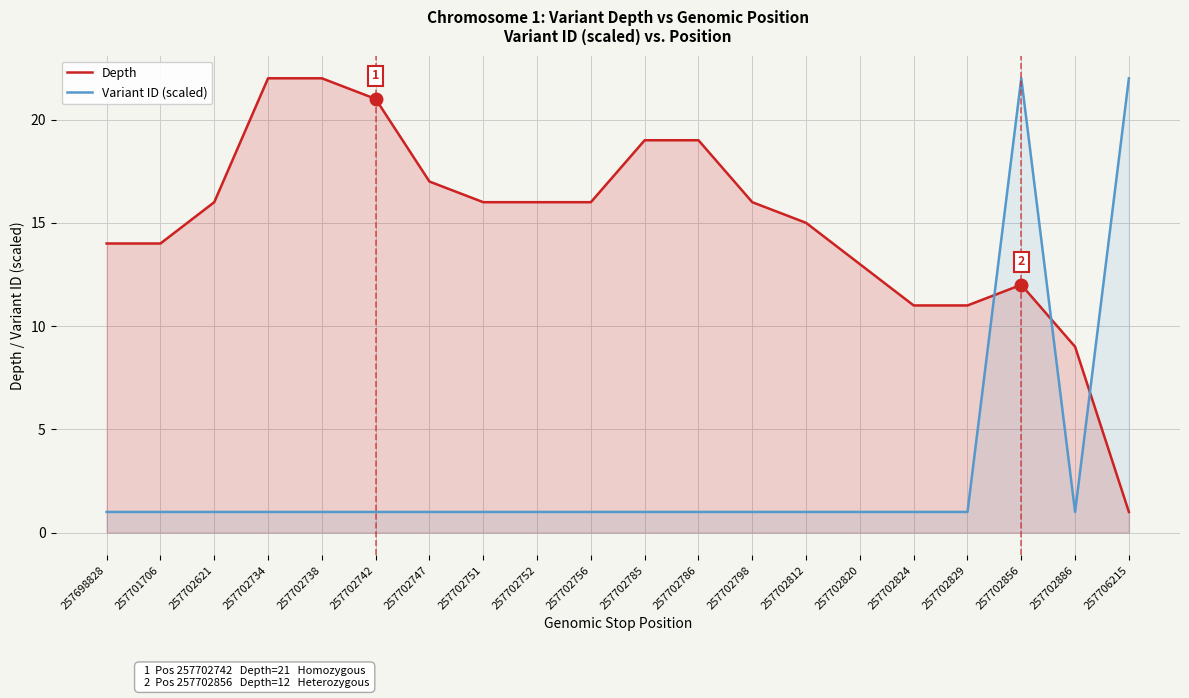

What is the sum of all Depth values?

300.0